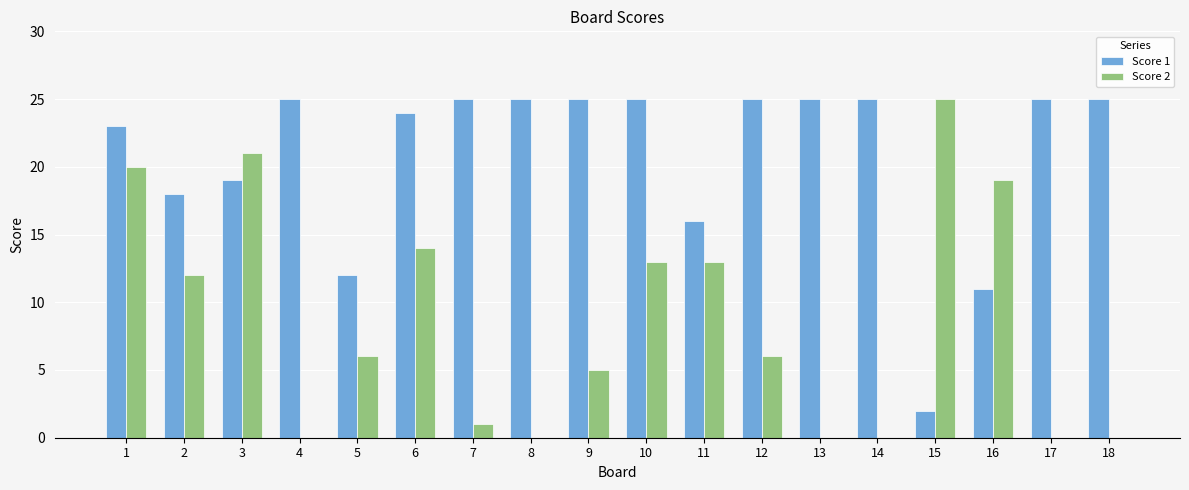

What is the sum of the Score 1 values at 18 and 9?

50